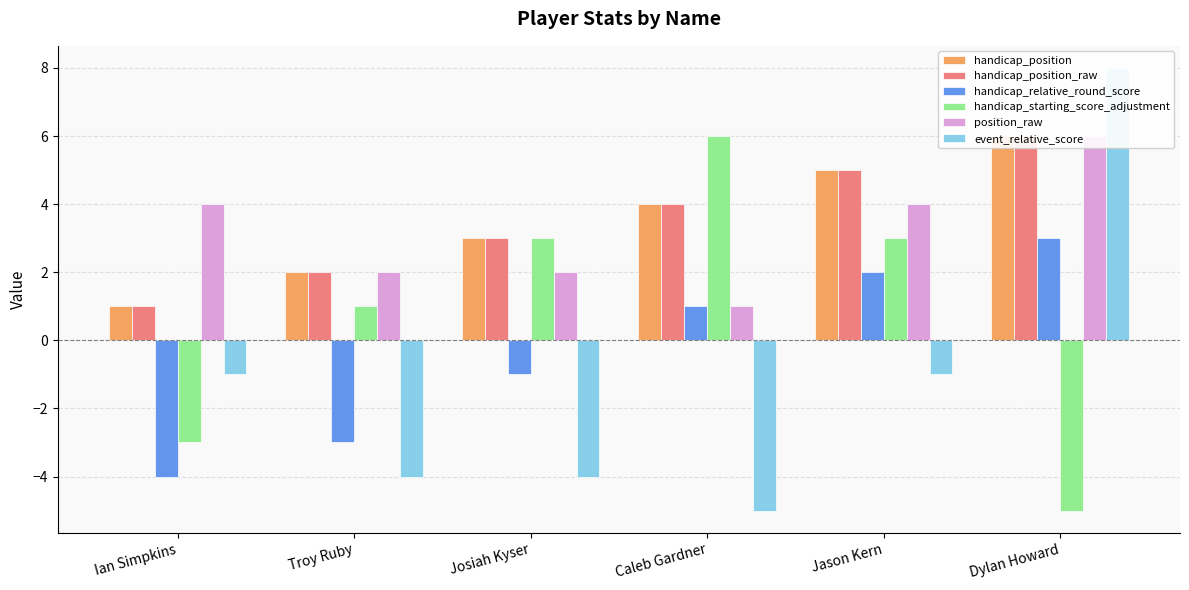

What are all the series names shown in the legend?

handicap_position, handicap_position_raw, handicap_relative_round_score, handicap_starting_score_adjustment, position_raw, event_relative_score